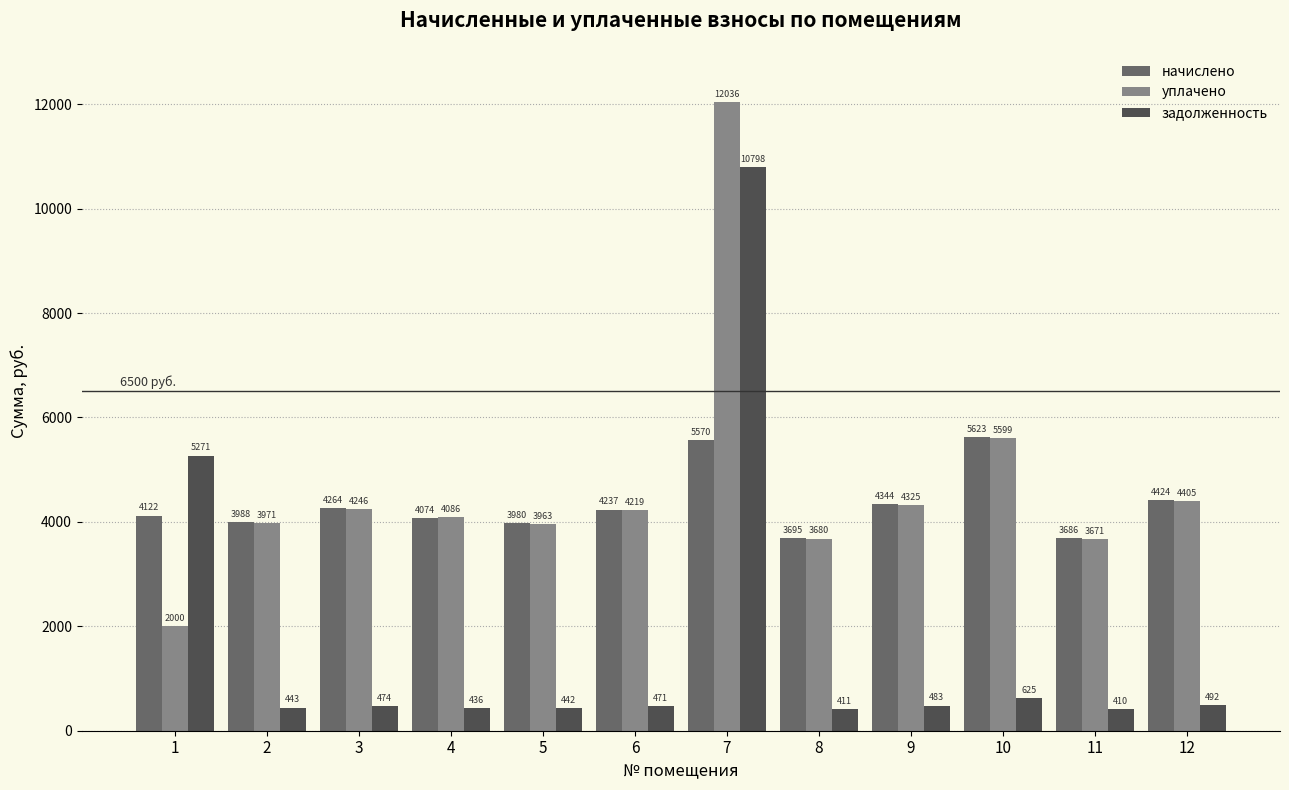

Between 7 and 9, which series saw the biggest shift?

задолженность